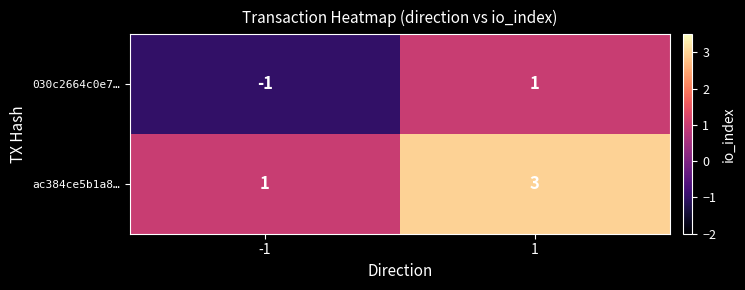

Reading right to left, transcribe all the data shown in this chart.

030c2664c0e7…: 1=1	-1=-1
ac384ce5b1a8…: 1=3	-1=1